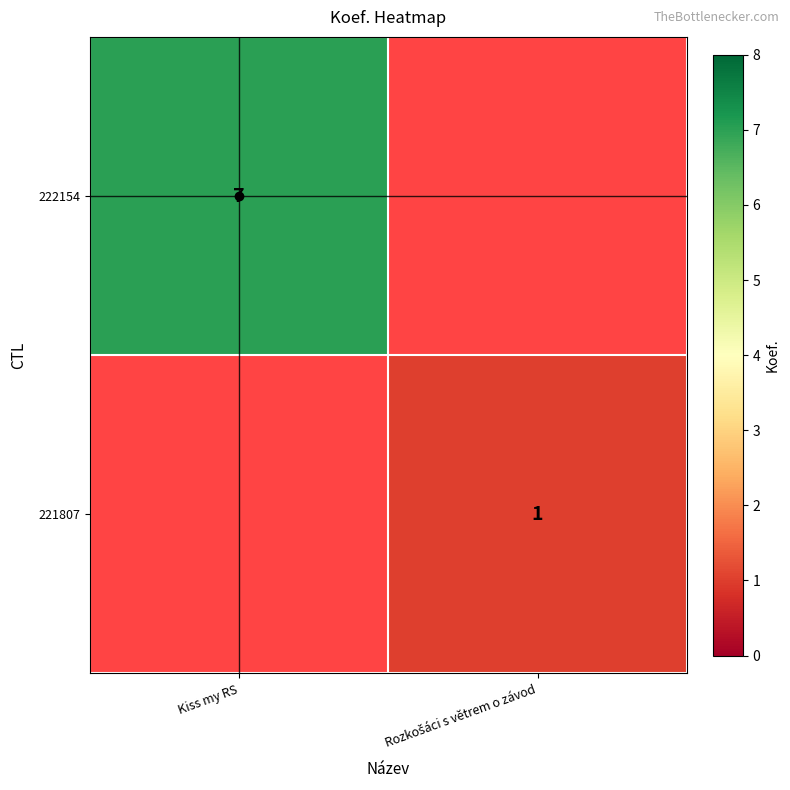

The 222154 series shows 2 at Kiss my RS. True or false?

False